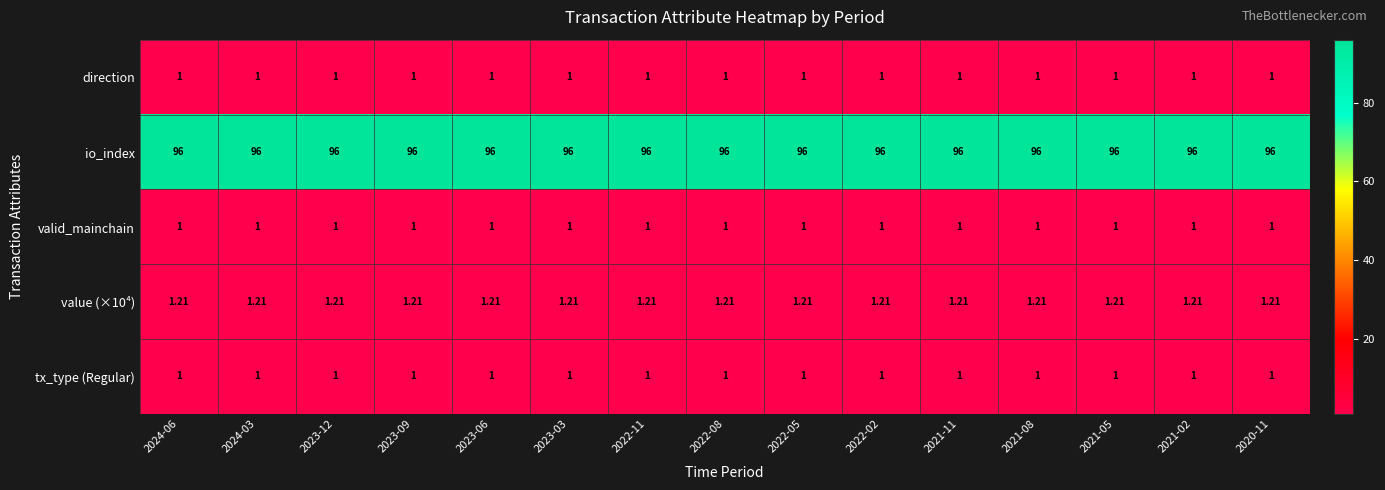

Which series has the largest total across all categories?

io_index